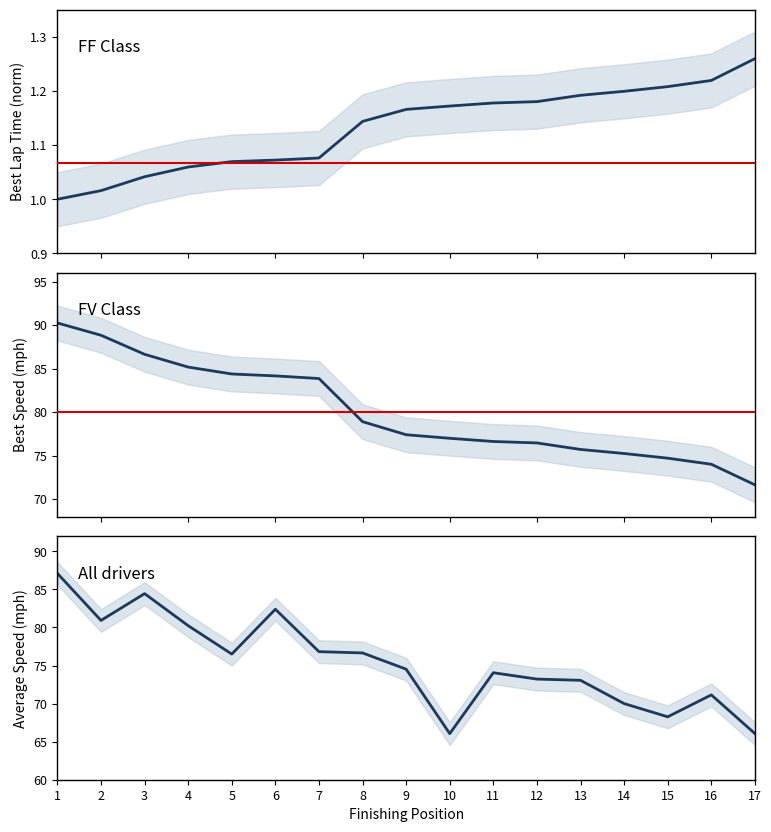

Is the value of Best Speed (mph) at 6 greater than the value of Average Speed (mph) at 15?

Yes